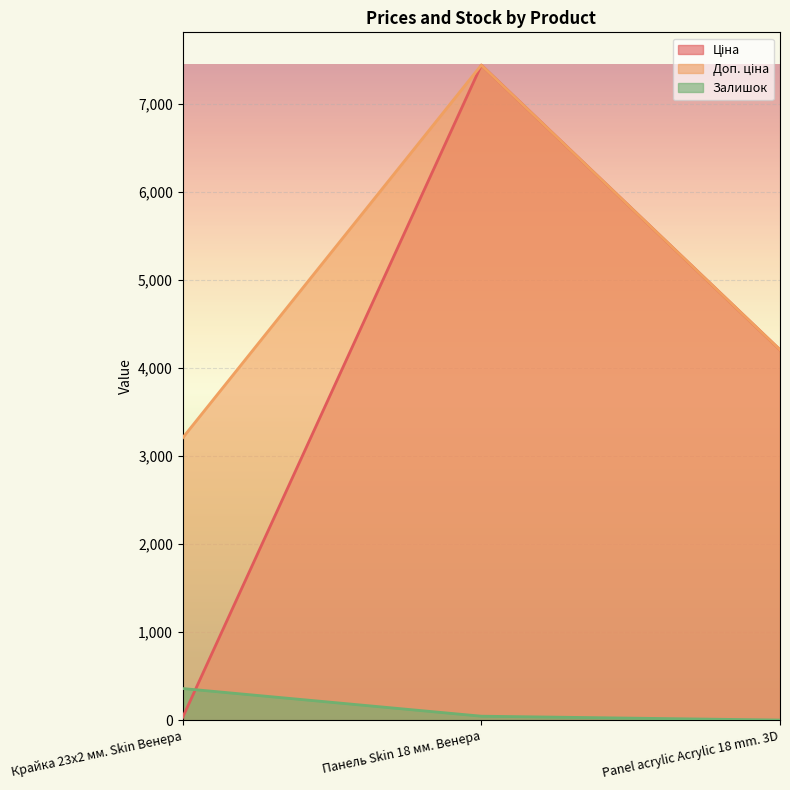

What position from the right is Крайка 23x2 мм. Skin Венера?

3